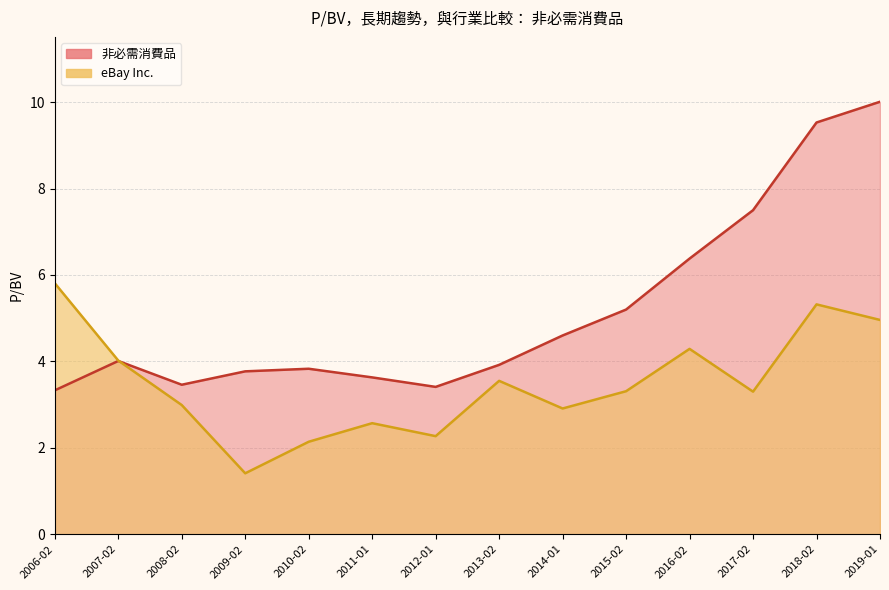

Which has a higher value, 2019-01-30 or 2008-02-29?

2019-01-30